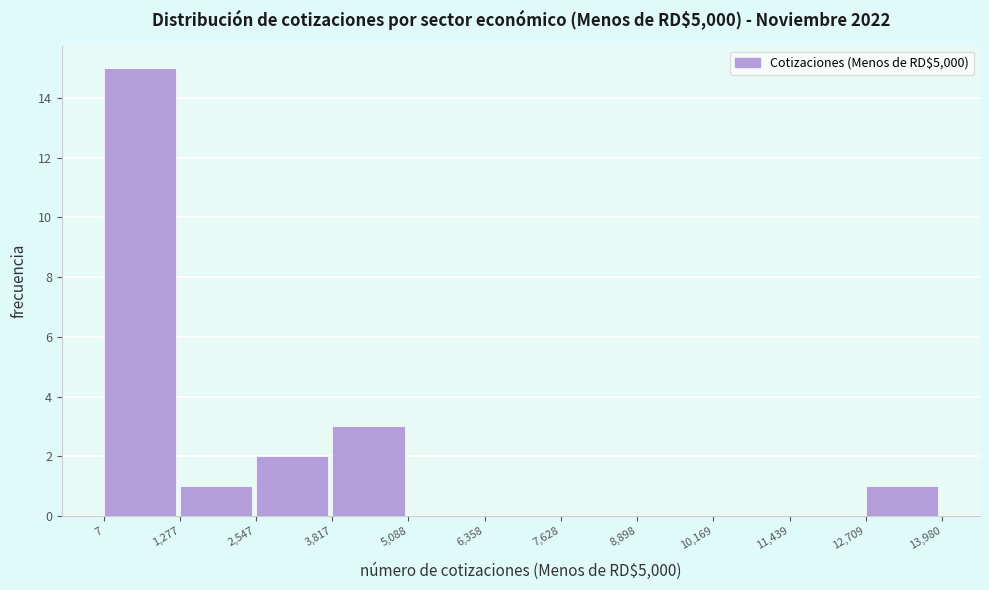

Over which range of the x-axis is the bar tallest?

7 to 1,277